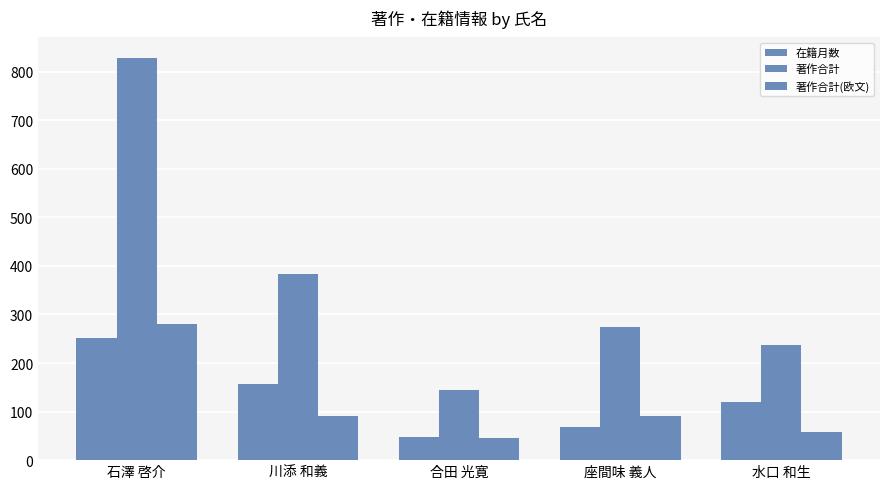

List the series in order of their peak value, highest first.

著作合計, 著作合計(欧文), 在籍月数